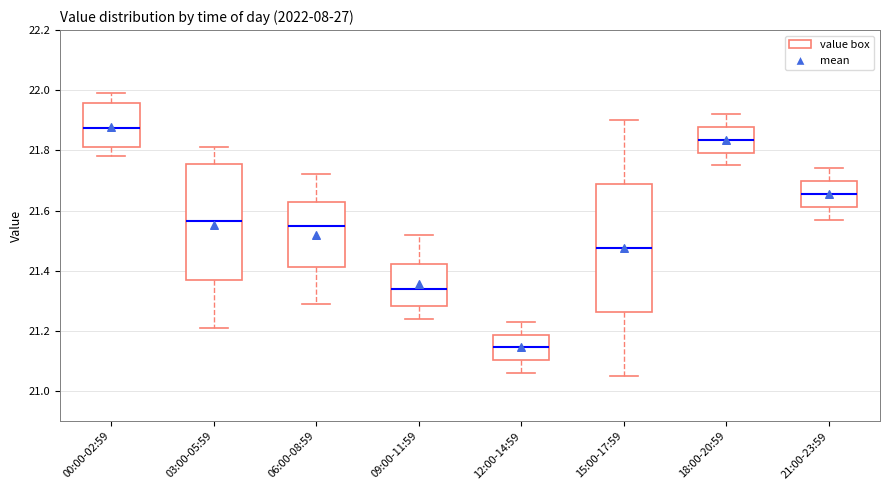

Reading left to right, read every box against the y-axis: the position of its median line, the range the box covers, and the ends of its whiskers. The values are not printed on the chart, so give them approximately, as read against the axis.

00:00-02:59: median 21.88, box 21.82 to 21.96, whiskers 21.78 to 22.00
03:00-05:59: median 21.56, box 21.38 to 21.76, whiskers 21.22 to 21.82
06:00-08:59: median 21.56, box 21.42 to 21.64, whiskers 21.30 to 21.72
09:00-11:59: median 21.34, box 21.28 to 21.42, whiskers 21.24 to 21.52
12:00-14:59: median 21.14, box 21.10 to 21.18, whiskers 21.06 to 21.24
15:00-17:59: median 21.48, box 21.26 to 21.68, whiskers 21.06 to 21.90
18:00-20:59: median 21.84, box 21.80 to 21.88, whiskers 21.76 to 21.92
21:00-23:59: median 21.66, box 21.62 to 21.70, whiskers 21.58 to 21.74